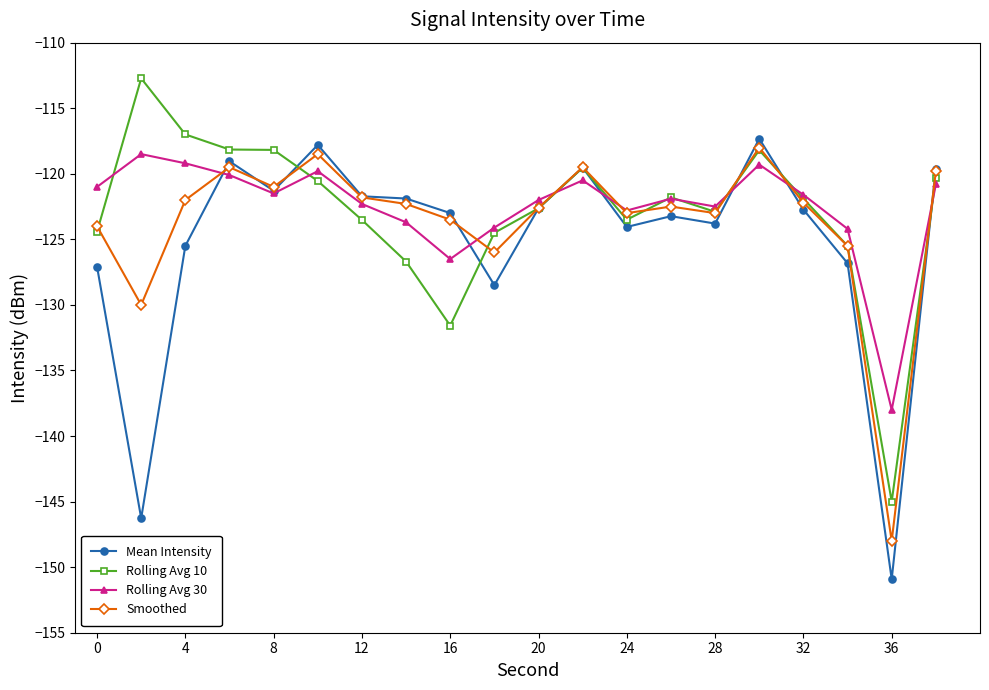

What is the greatest value displayed?

-112.7